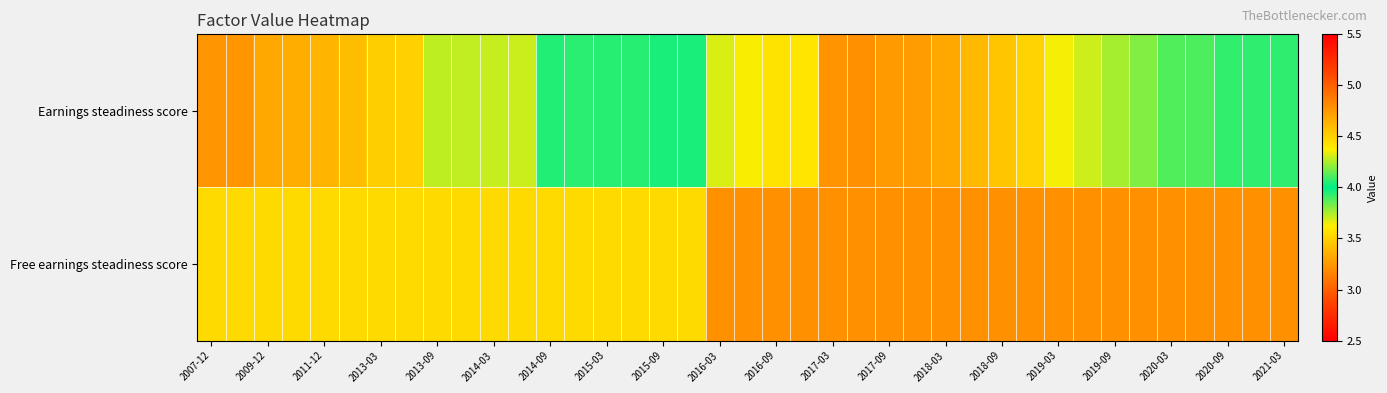

What is the minimum value shown in the chart?

3.2